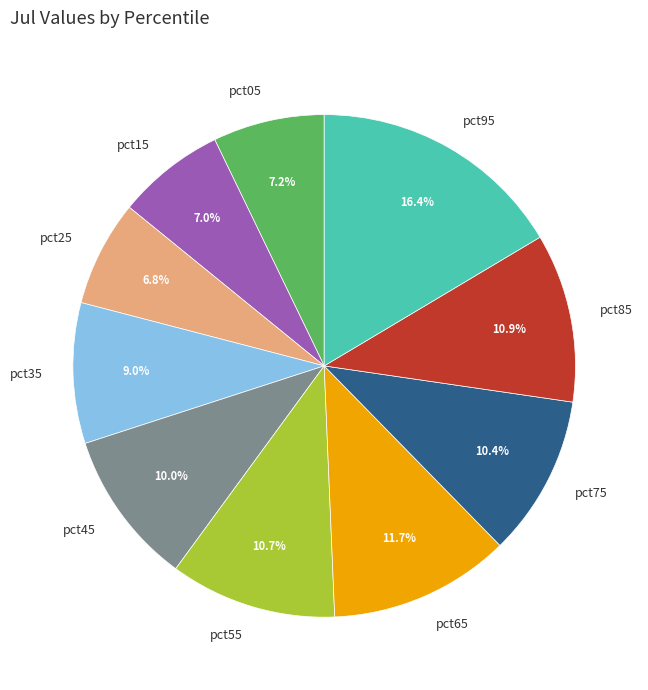

Combined, what portion of the pie is pct75 and pct25?

17.2%